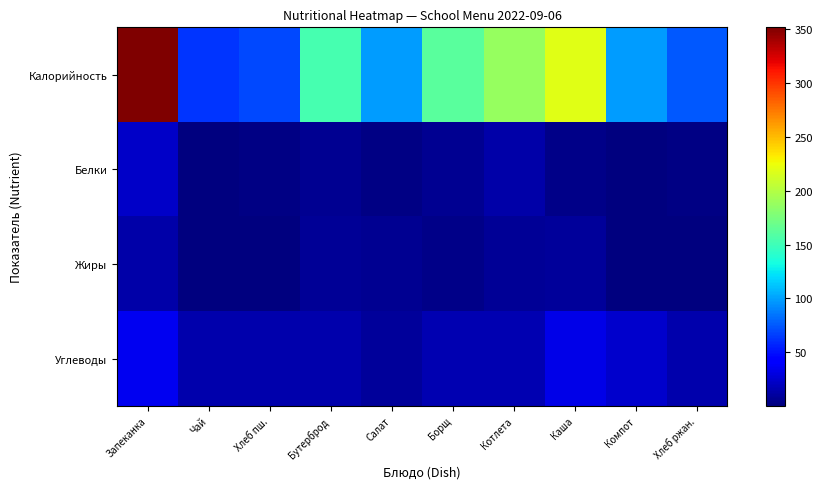

Between Каша and Борщ, which is larger?

Каша